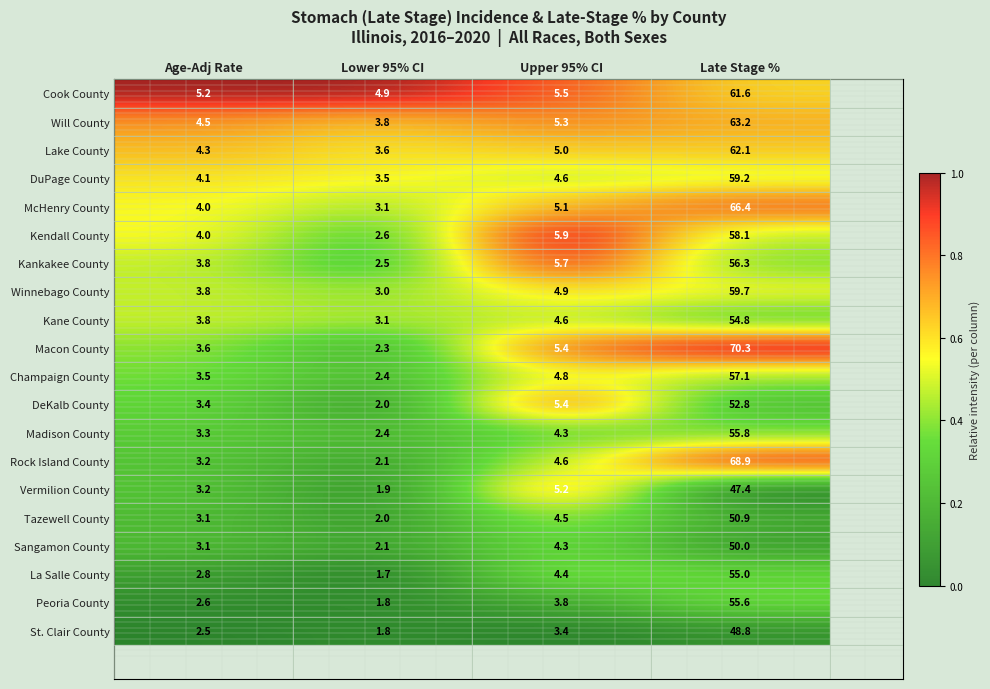

At which label is Peoria County closest to 28?

Upper 95% CI